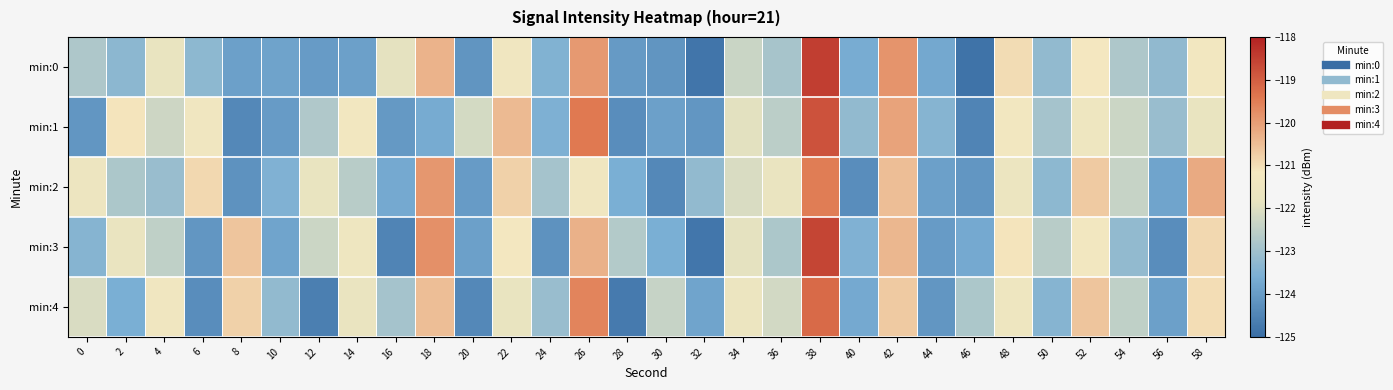

At which category is the sum across all series the highest?

38